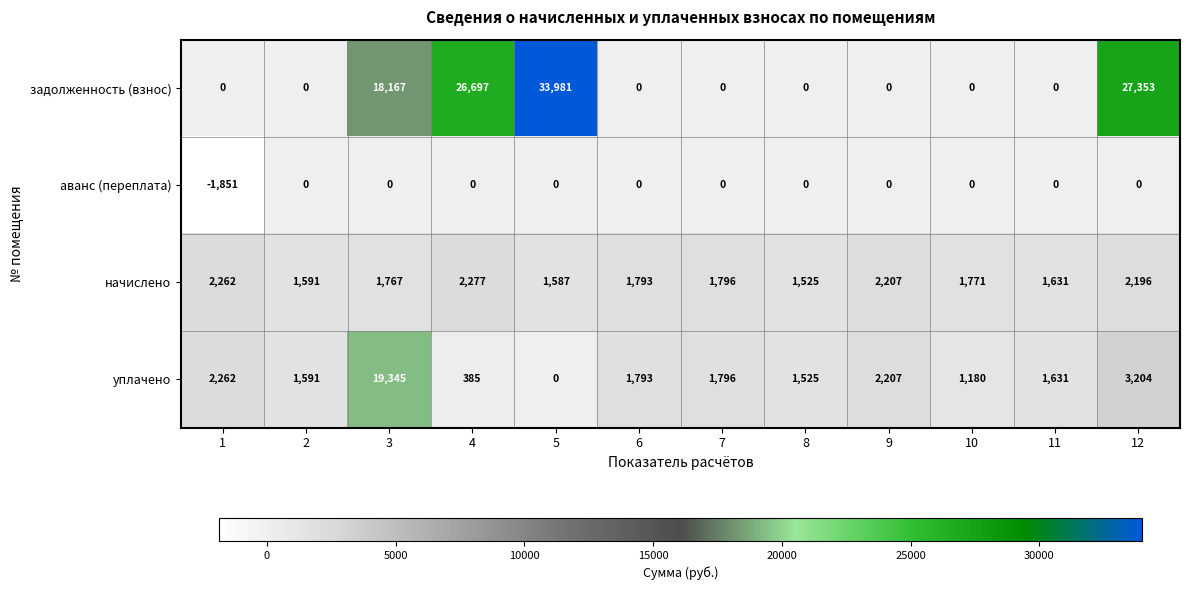

Which label corresponds to the largest value in the chart?

5